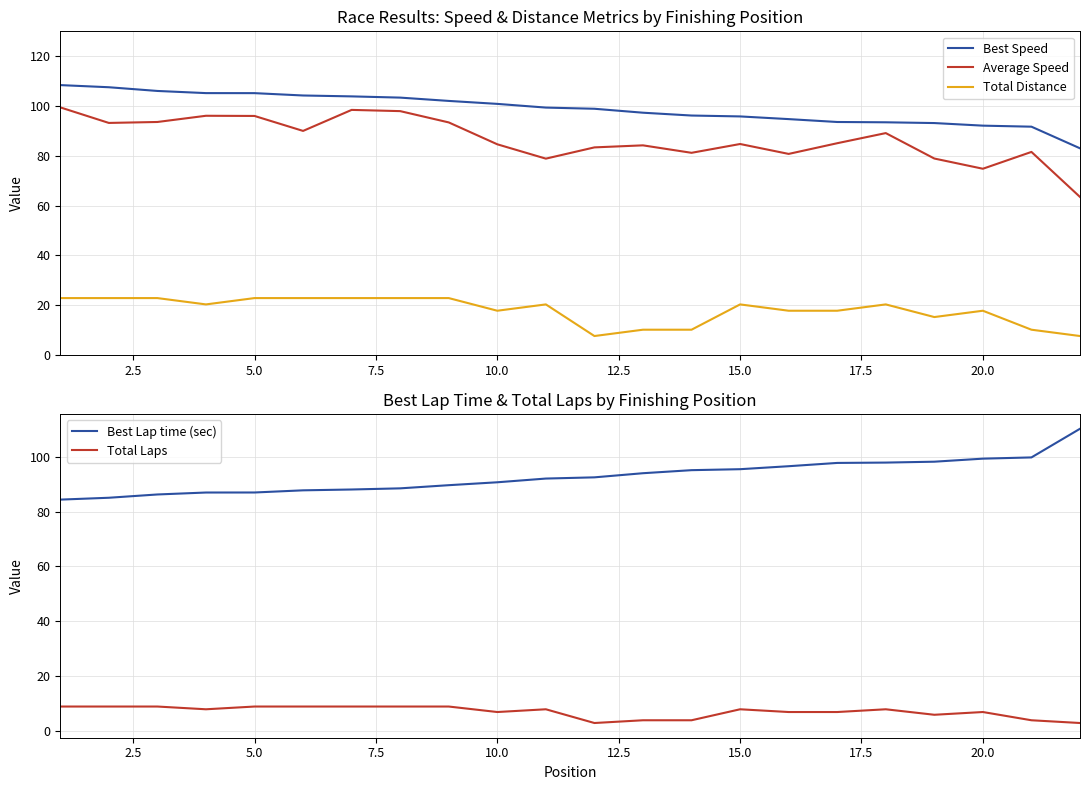

The value of Average Speed at 5.0 is 160.6. True or false?

False